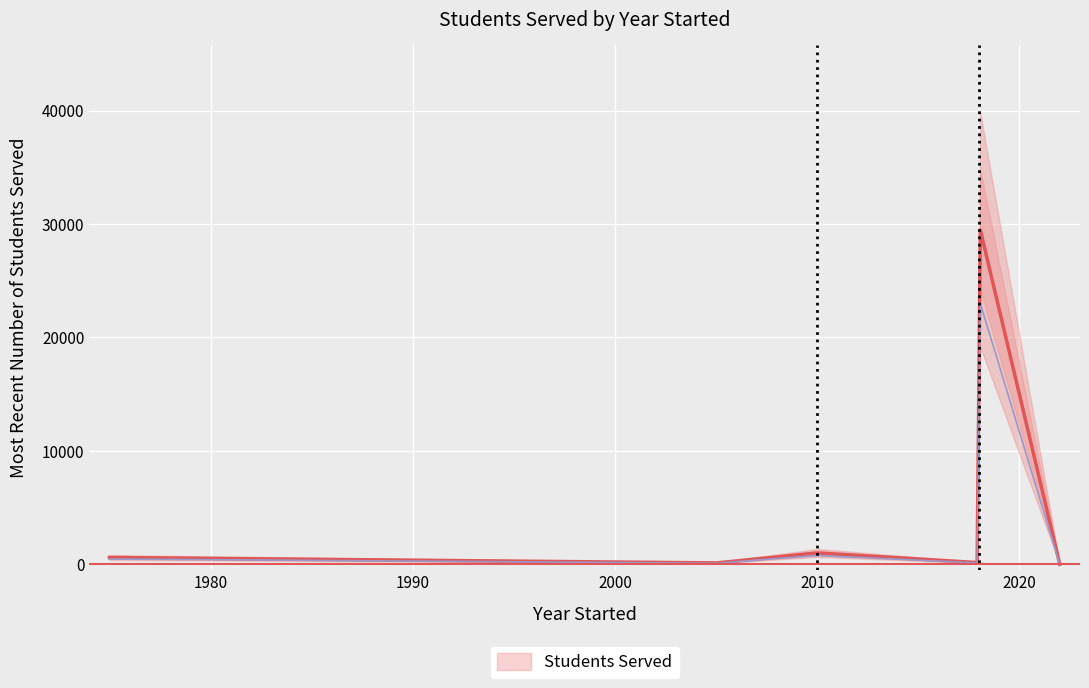

Rank the categories by value from highest to lowest.

2018, 2010, 1975, 2018, 2005, 2022